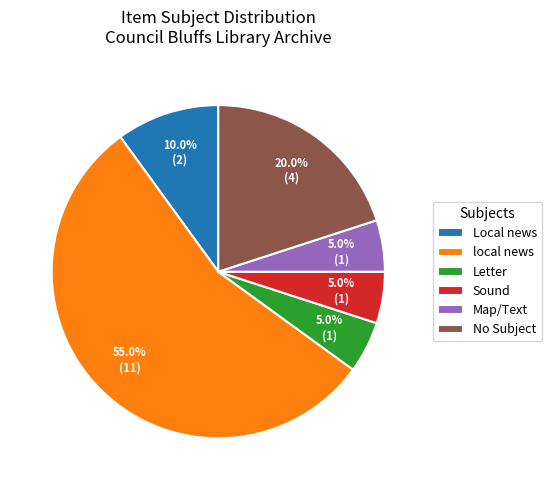

How many slices are in this pie chart?

6